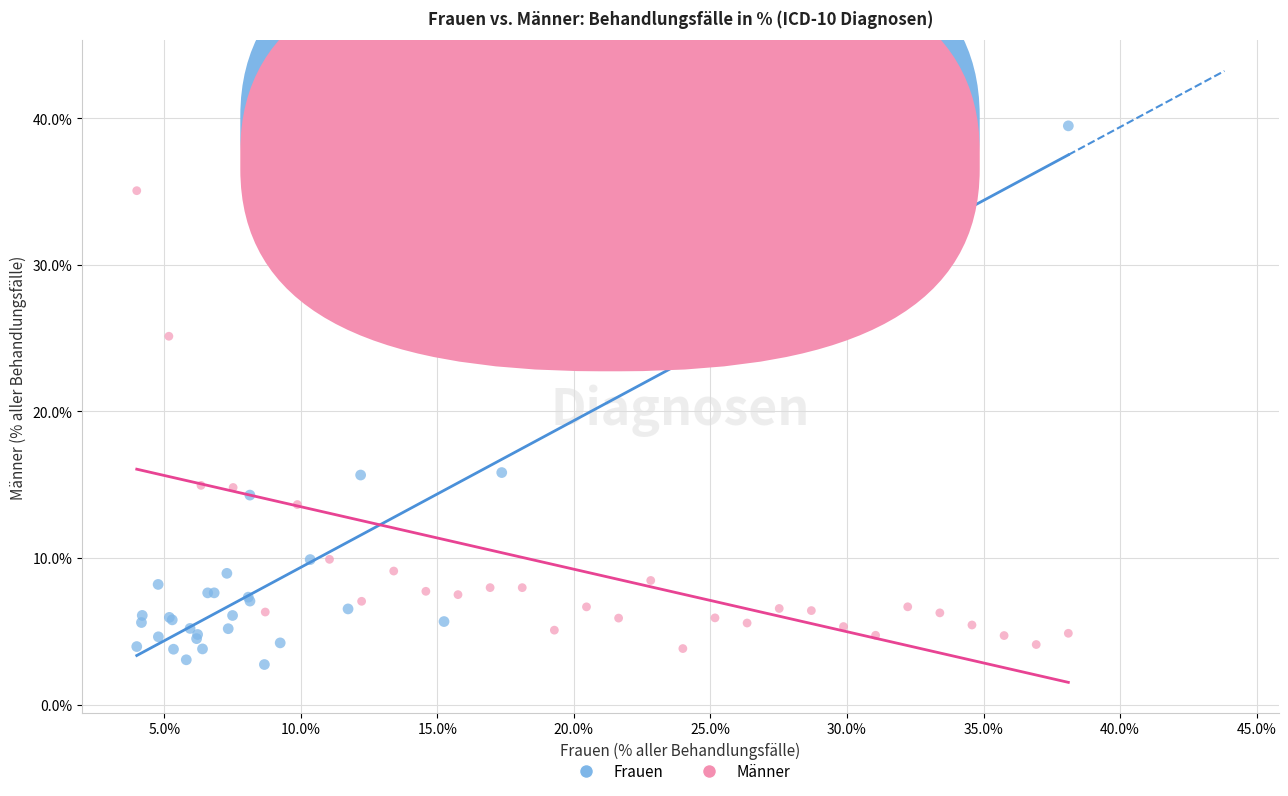

Which series has the widest spread of Y values?

Frauen